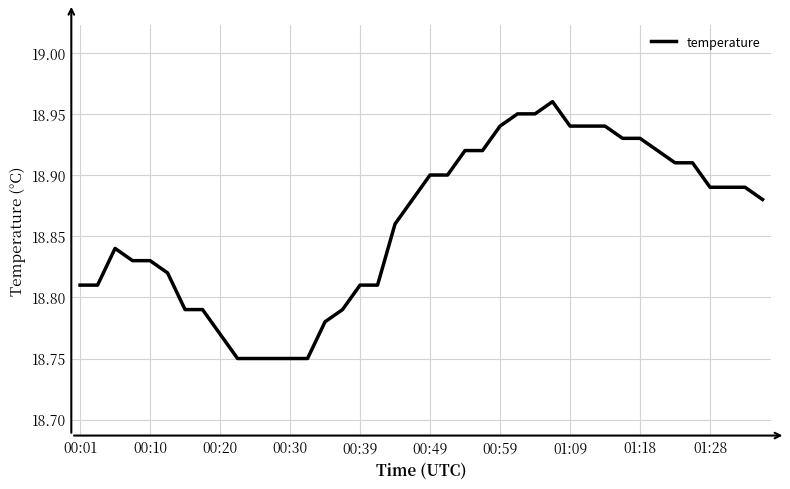

How many lines are shown in the chart?

1